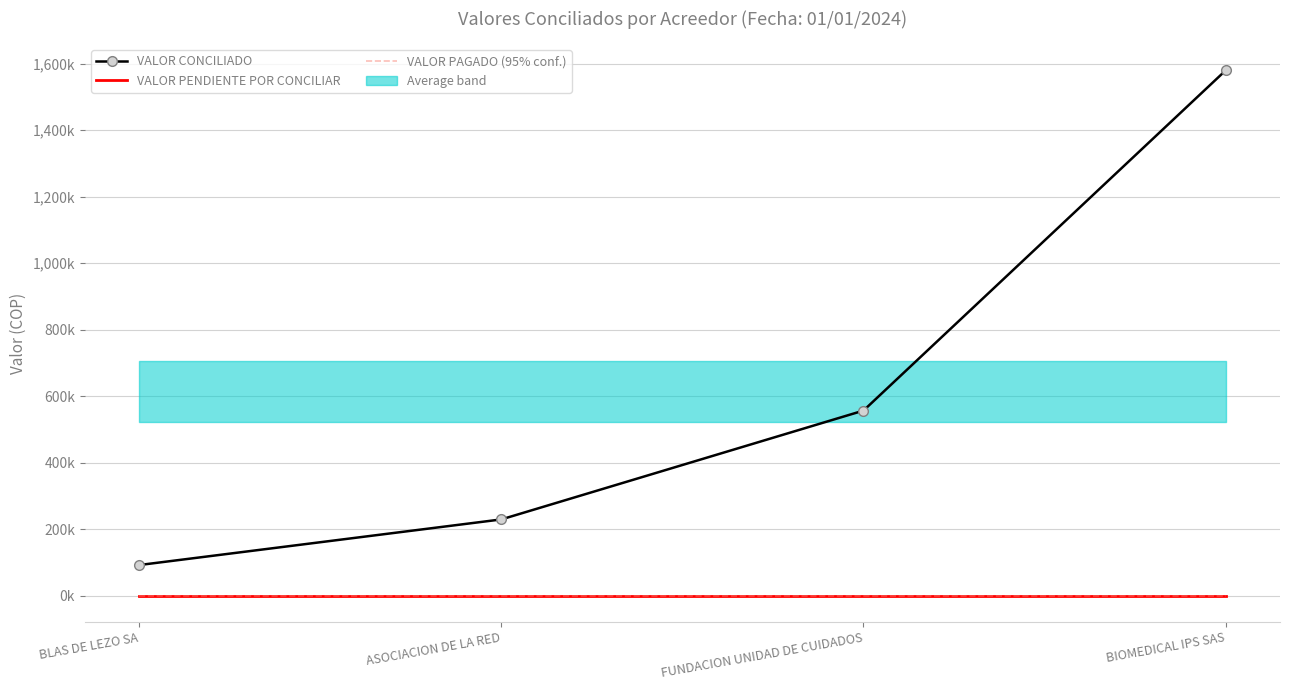

Is the value of VALOR CONCILIADO at ASOCIACION DE LA RED greater than the value of VALOR PAGADO (95% conf.) at BLAS DE LEZO SA?

Yes